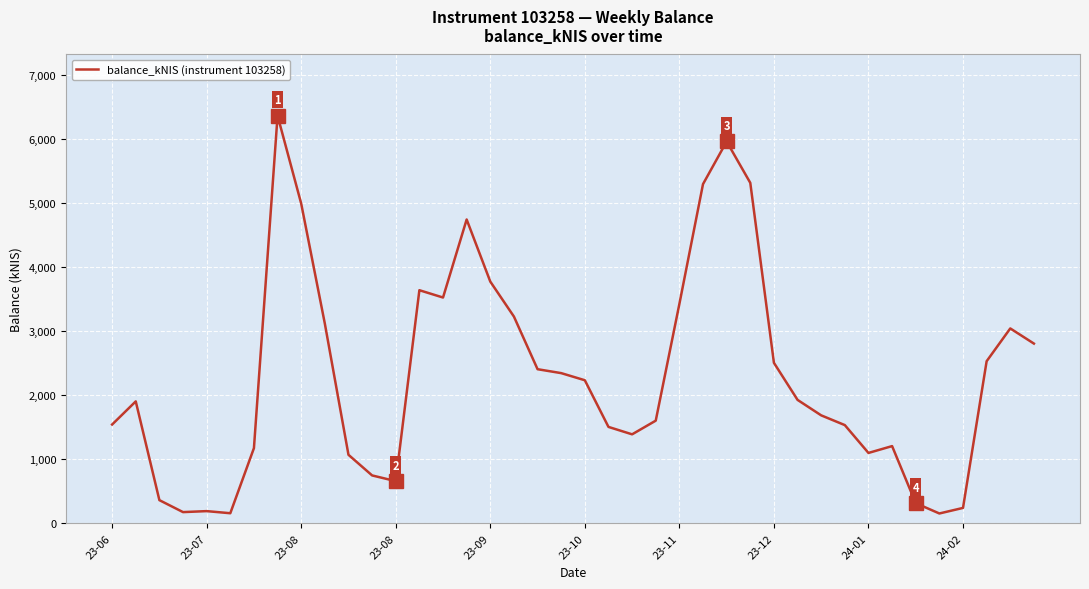

What is the difference between the maximum and minimum values?

6209.3